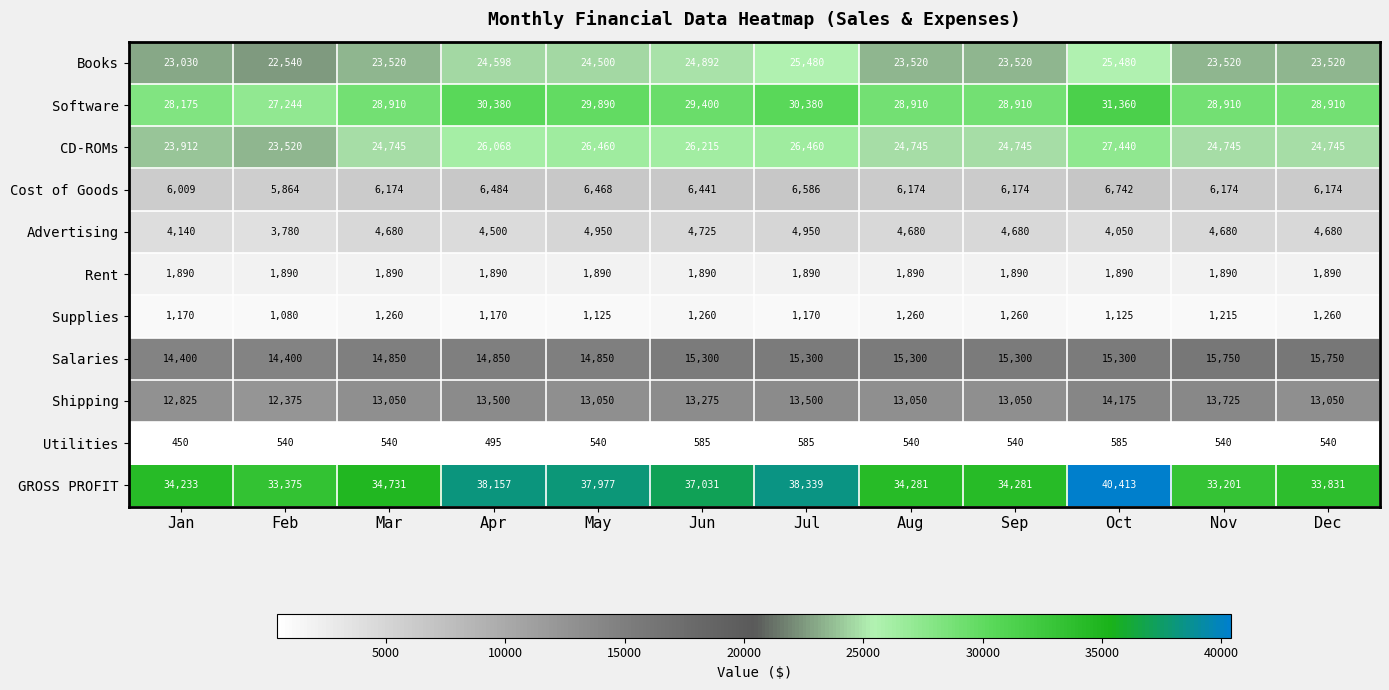

How many Utilities values are between 540 and 585?

10